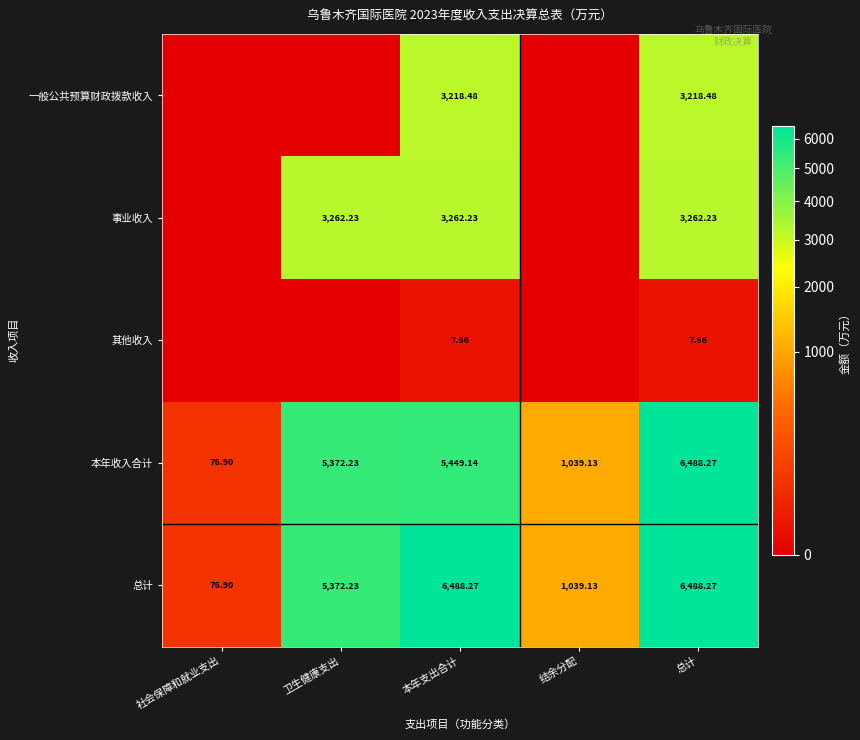

At which label is 本年收入合计 closest to 3282?

卫生健康支出